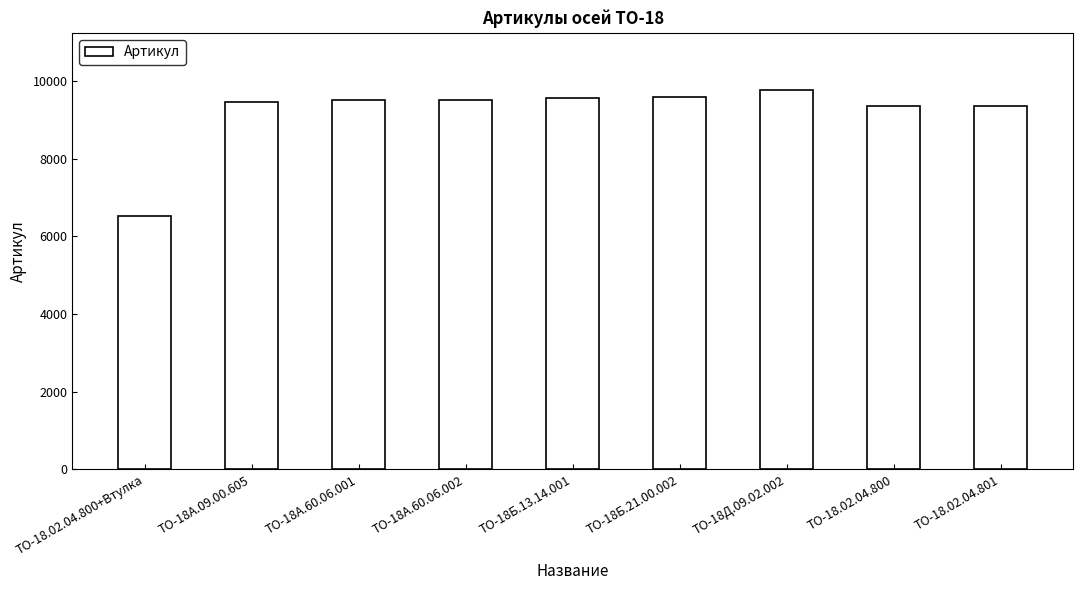

How many series are shown in this chart?

1